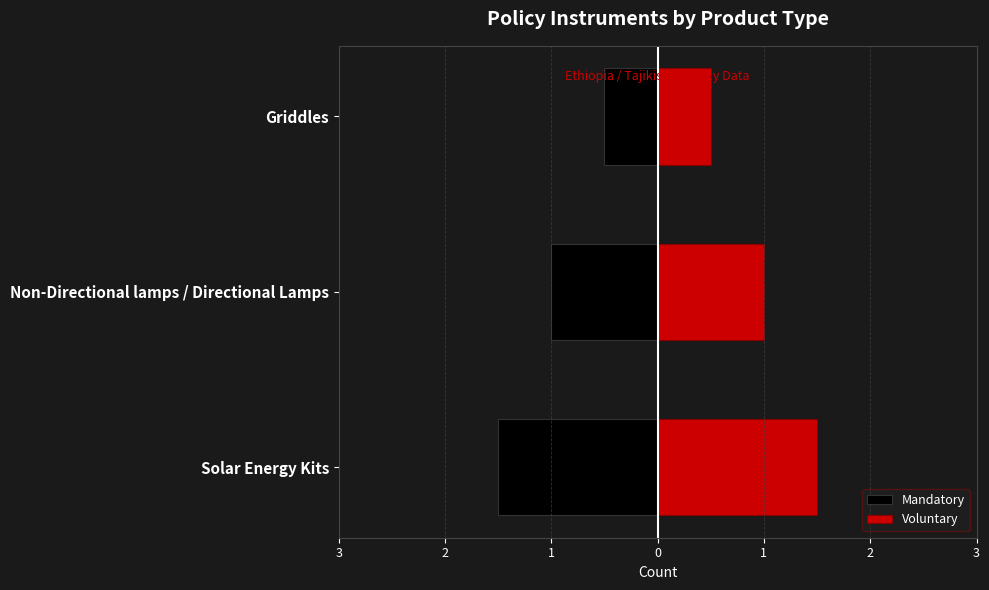

How many bars are there in each group?

2